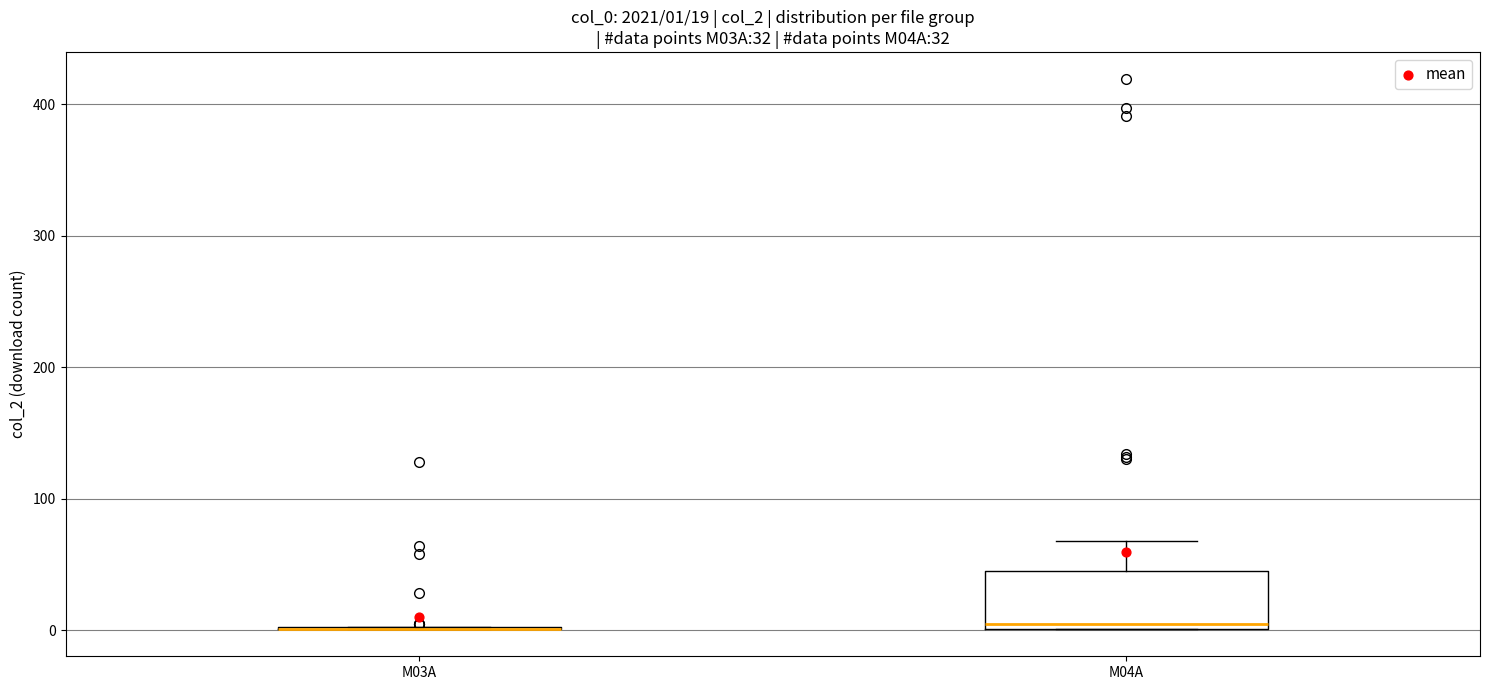

Which box is the tallest, from its lower edge to its upper edge?

M04A